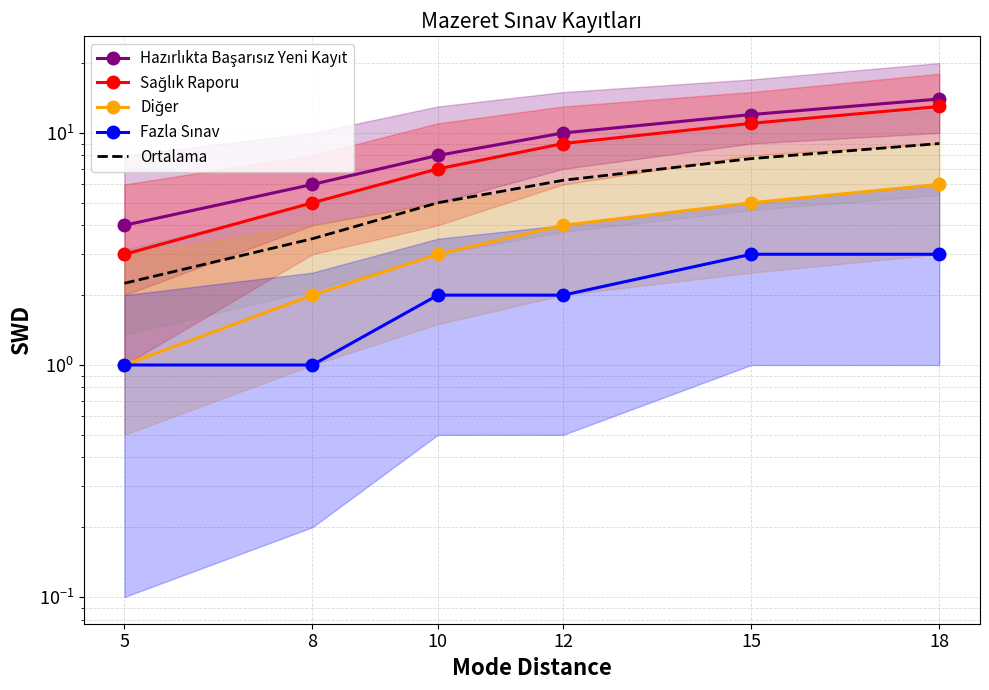

True or false: Ortalama and Hazırlıkta Başarısız Yeni Kayıt cross at least once.

False